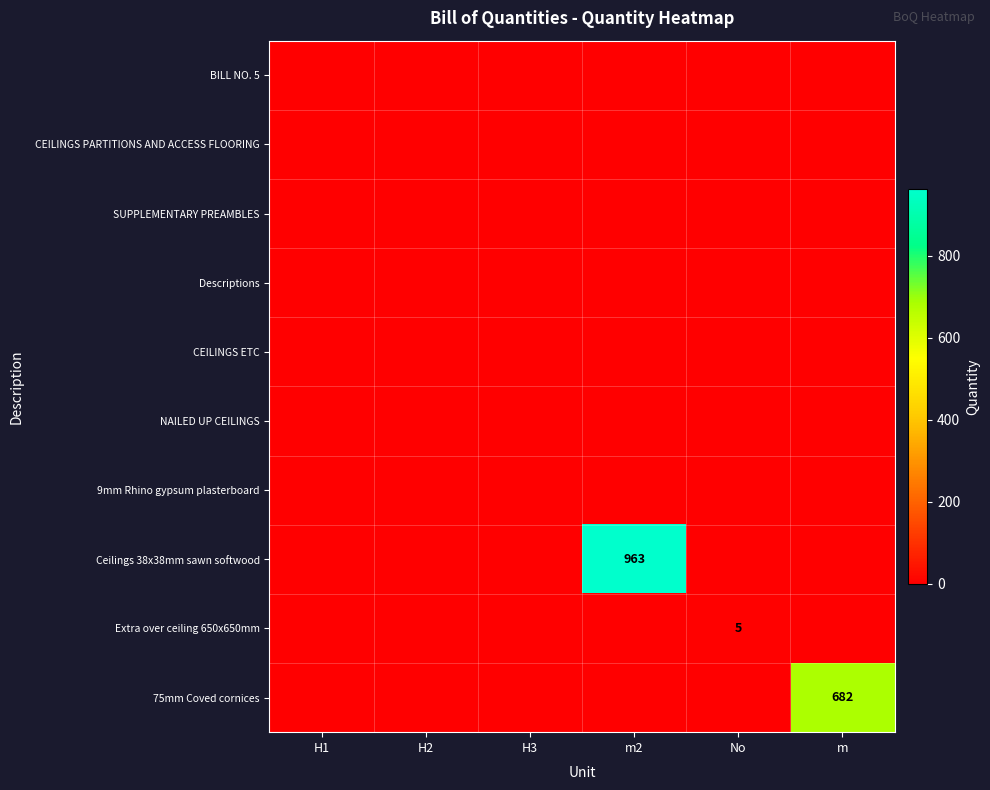

List the labels in order of NAILED UP CEILINGS value, largest first.

H1, H2, H3, m2, No, m